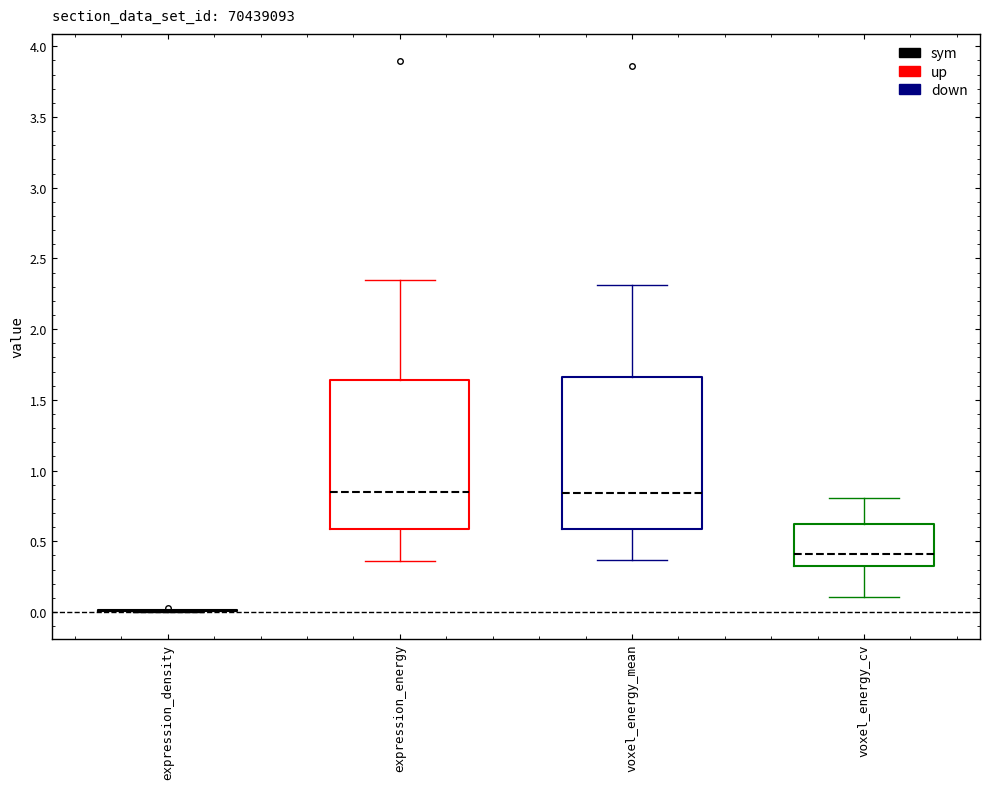

Reading left to right, read every box against the y-axis: the position of its median line, the range the box covers, and the ends of its whiskers. The values are not printed on the chart, so give them approximately, as read against the axis.

expression_density: box collapsed to a line at 0.00, whiskers 0.00 to 0.00
expression_energy: median 0.85, box 0.60 to 1.65, whiskers 0.35 to 2.35
voxel_energy_mean: median 0.85, box 0.60 to 1.65, whiskers 0.35 to 2.30
voxel_energy_cv: median 0.40, box 0.30 to 0.60, whiskers 0.10 to 0.80